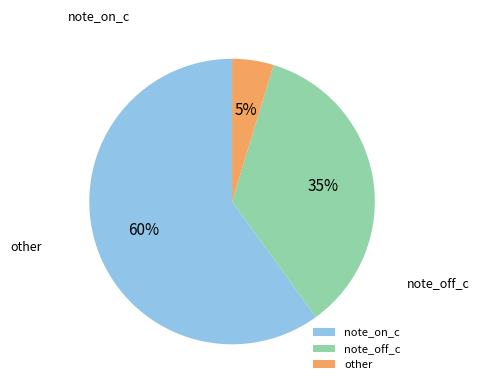

The note_off_c slice represents 44% of the pie. True or false?

False